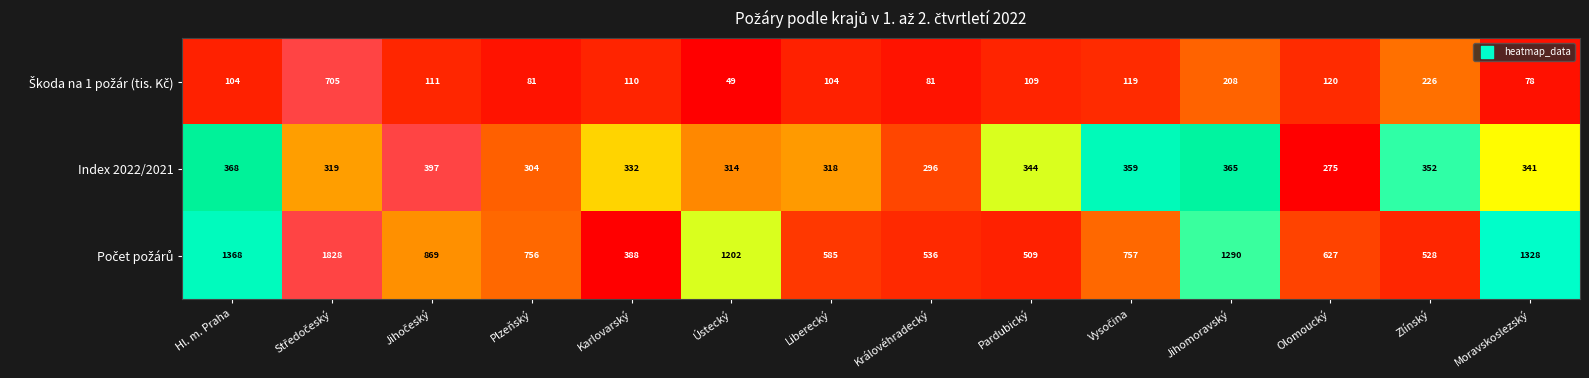

At which category does the chart reach its minimum across all series?

Ústecký